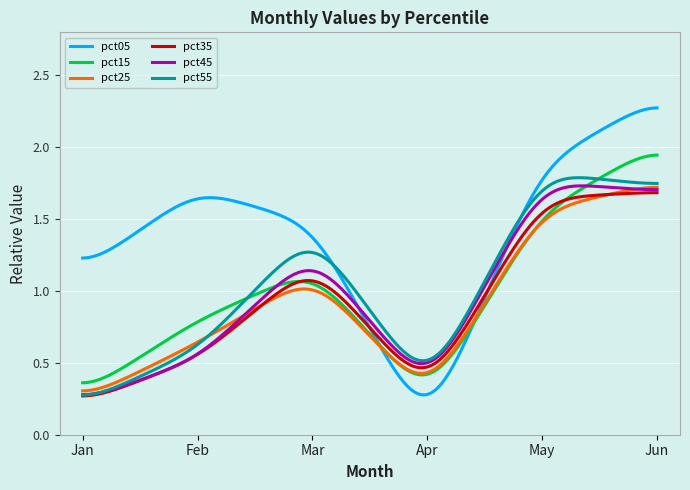

Count the number of data series in this chart.

6